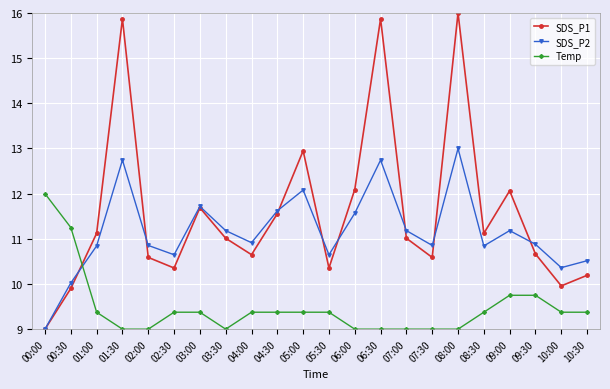

How many lines are shown in the chart?

3